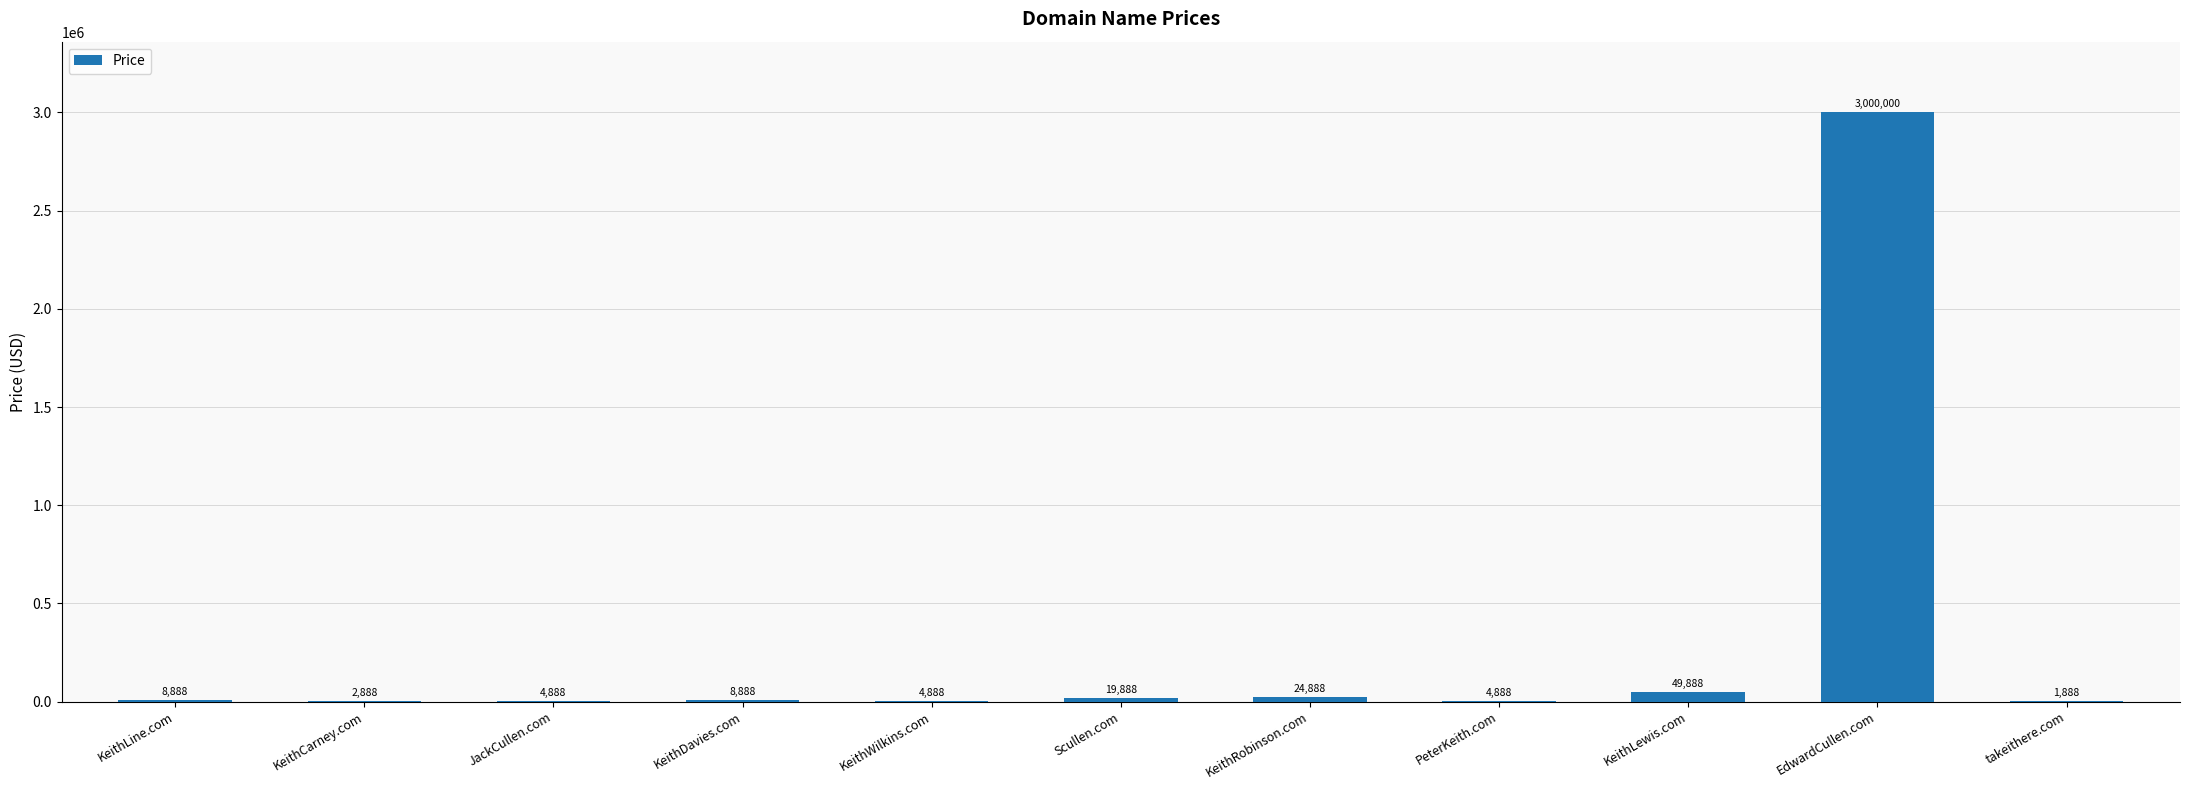

At which category does the chart reach its peak across all series?

EdwardCullen.com